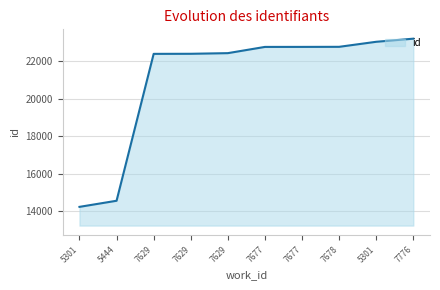

Reading right to left, transcribe all the data shown in this chart.

7776=23217	5301=23051	7678=22782	7677=22778	7677=22777	7629=22444	7629=22410	7629=22406	5444=14559	5301=14233